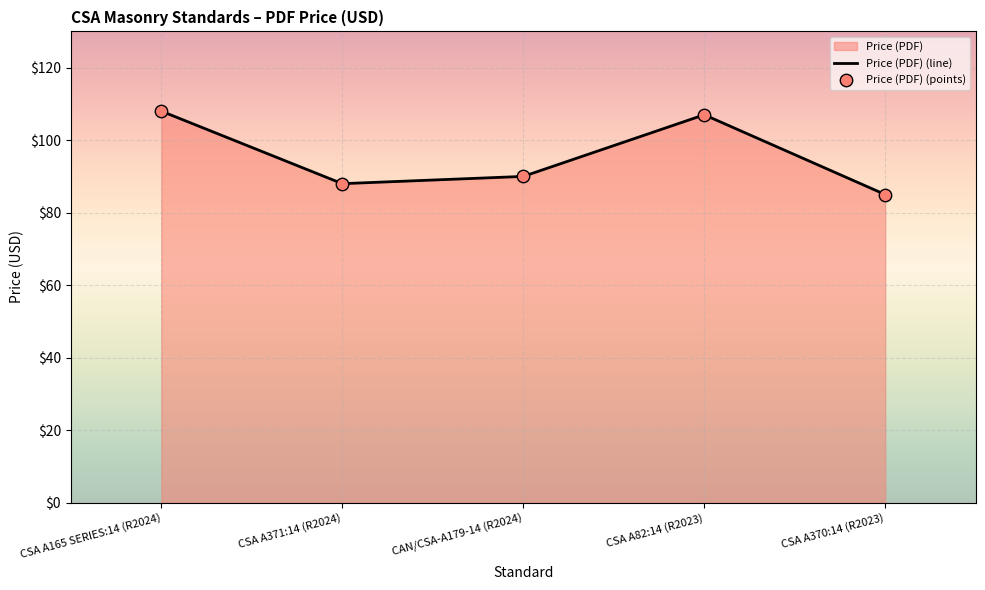

What is the greatest value displayed?

108